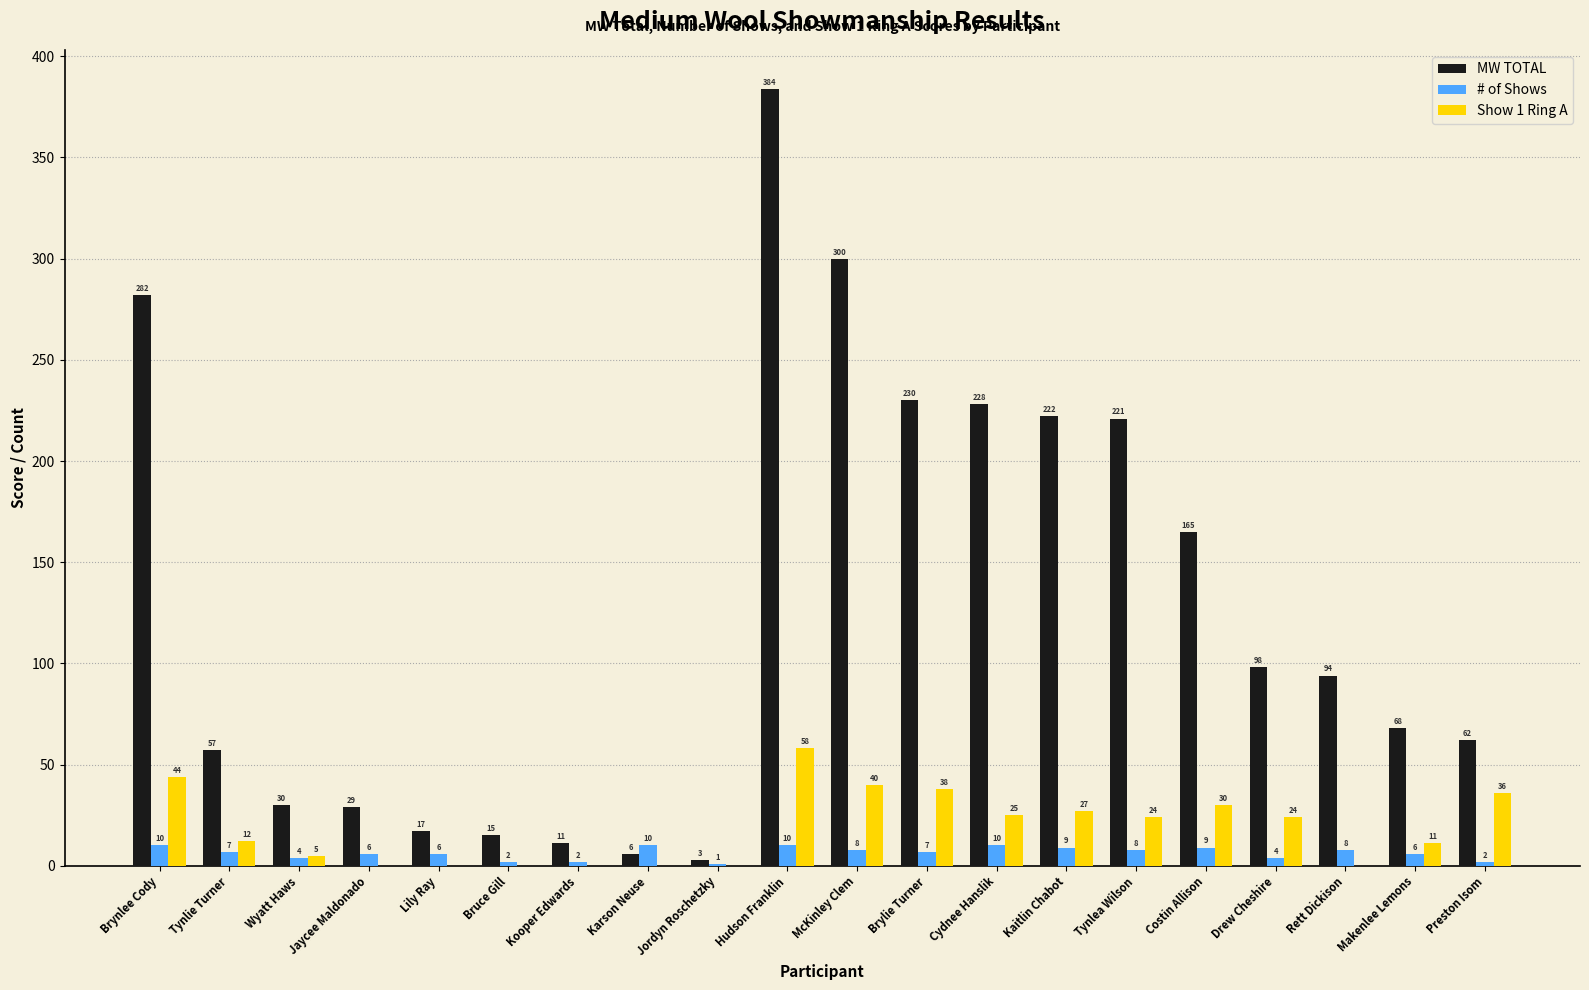

What is the maximum value shown in the chart?

384